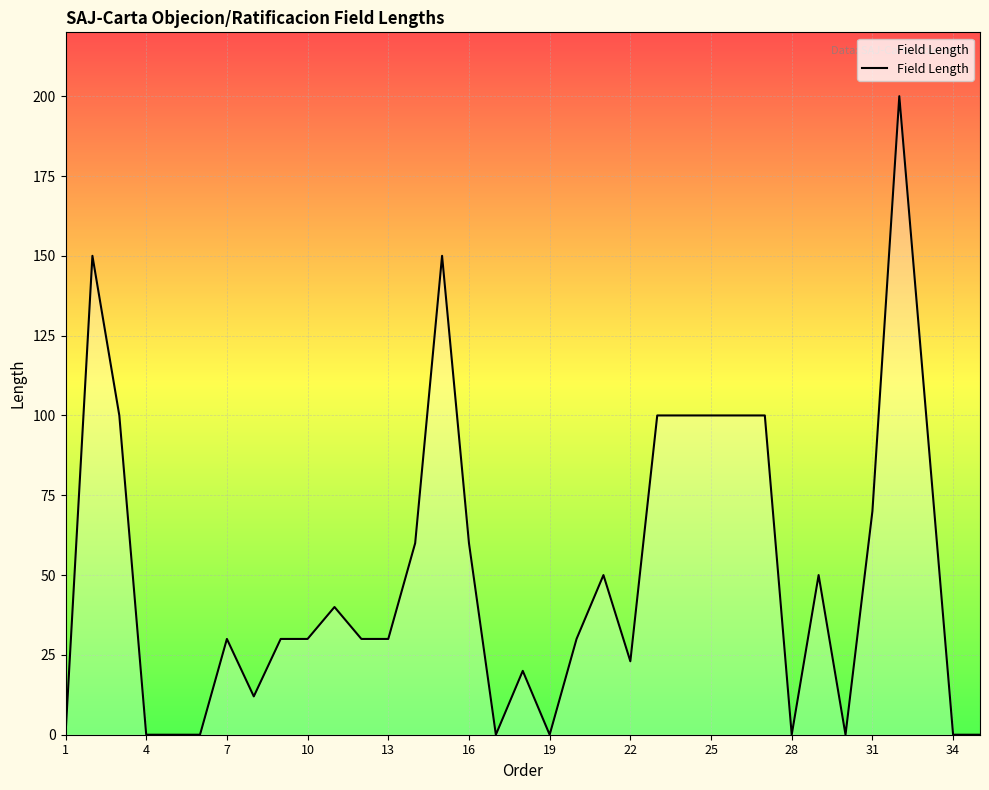

Does the chart have visible grid lines?

Yes